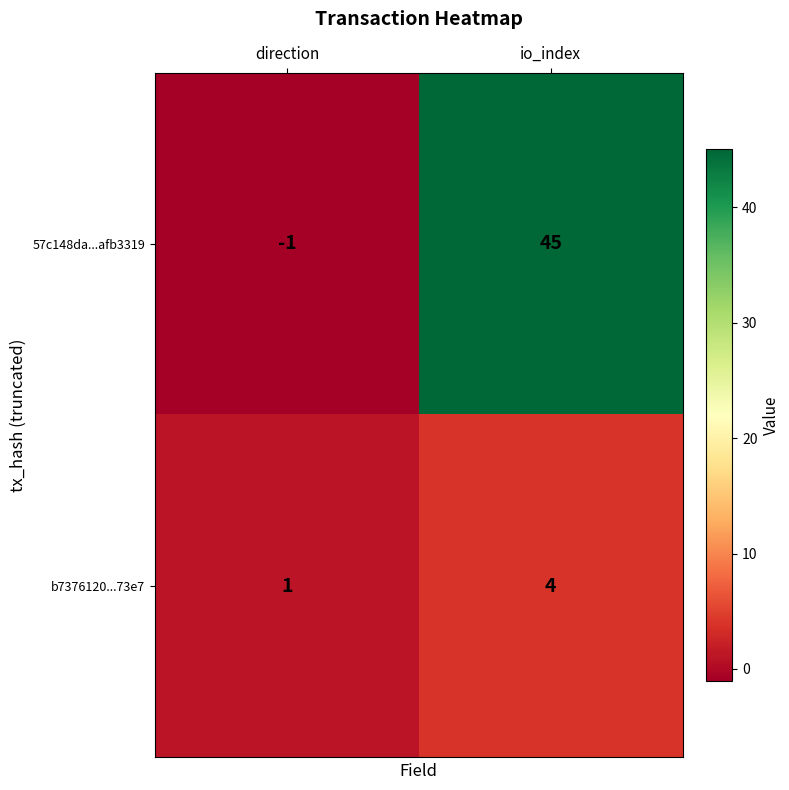

Which category has the lowest value in the 57c148da...afb3319 series?

direction